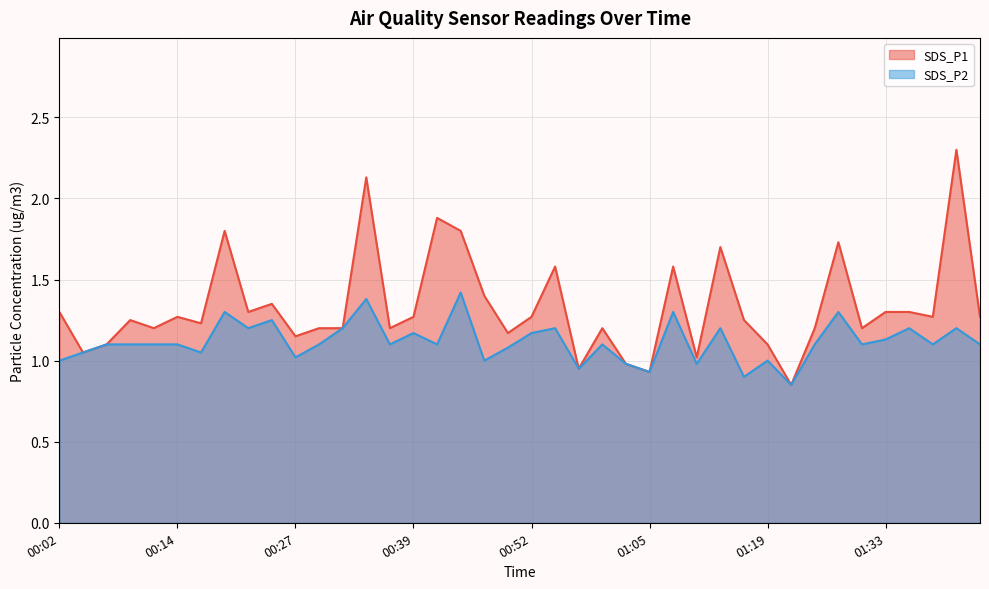

True or false: SDS_P1 has a value of 1.3 at 01:39.

True